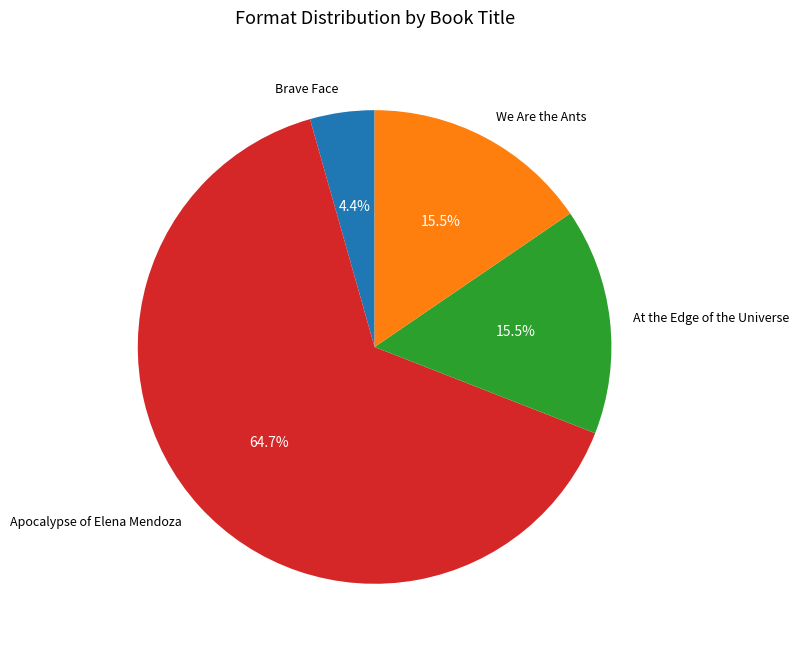

Between Brave Face and We Are the Ants, which is larger?

We Are the Ants